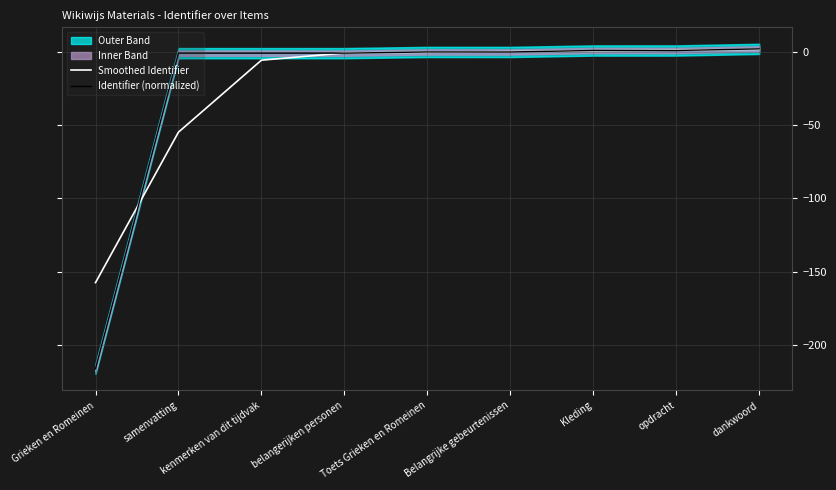

At how many categories does at least one series exceed -54?

8